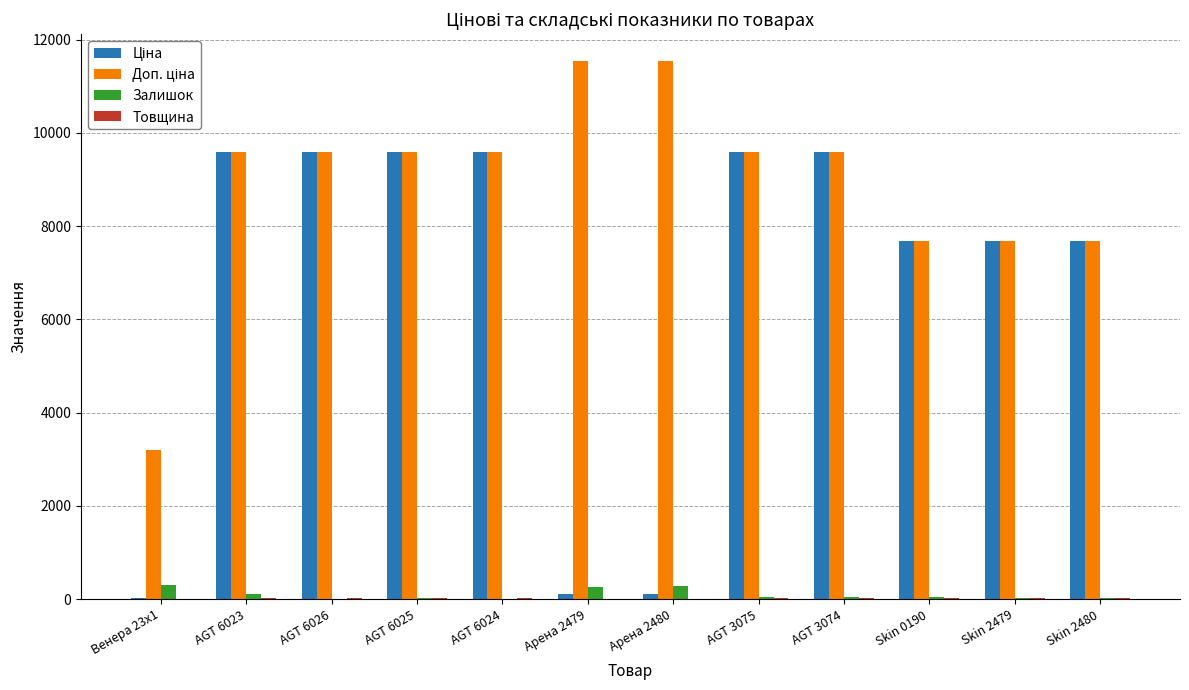

At which label does Залишок first exceed 42?

Венера 23x1